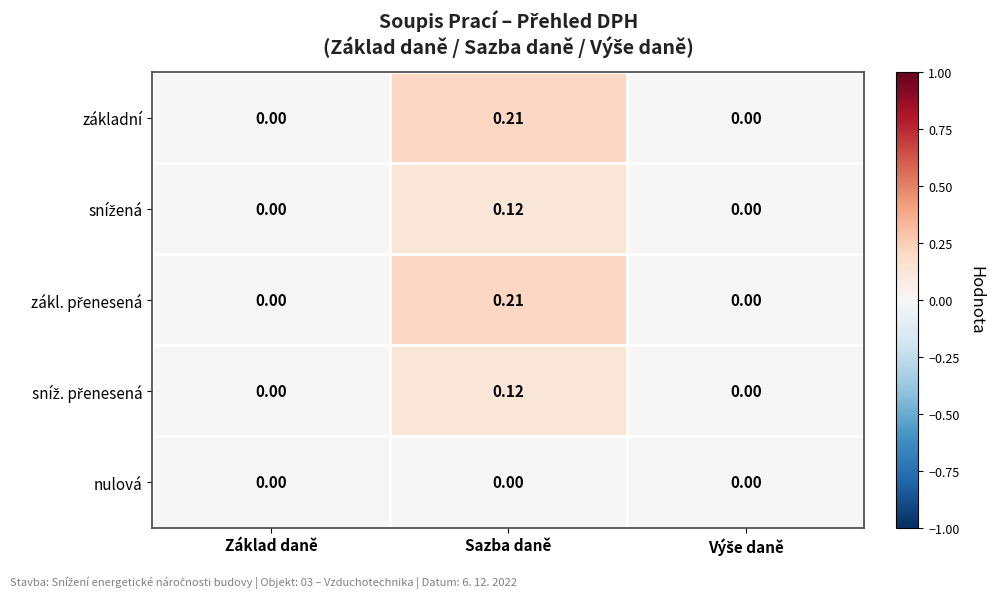

At which category is the sum across all series the highest?

Sazba daně